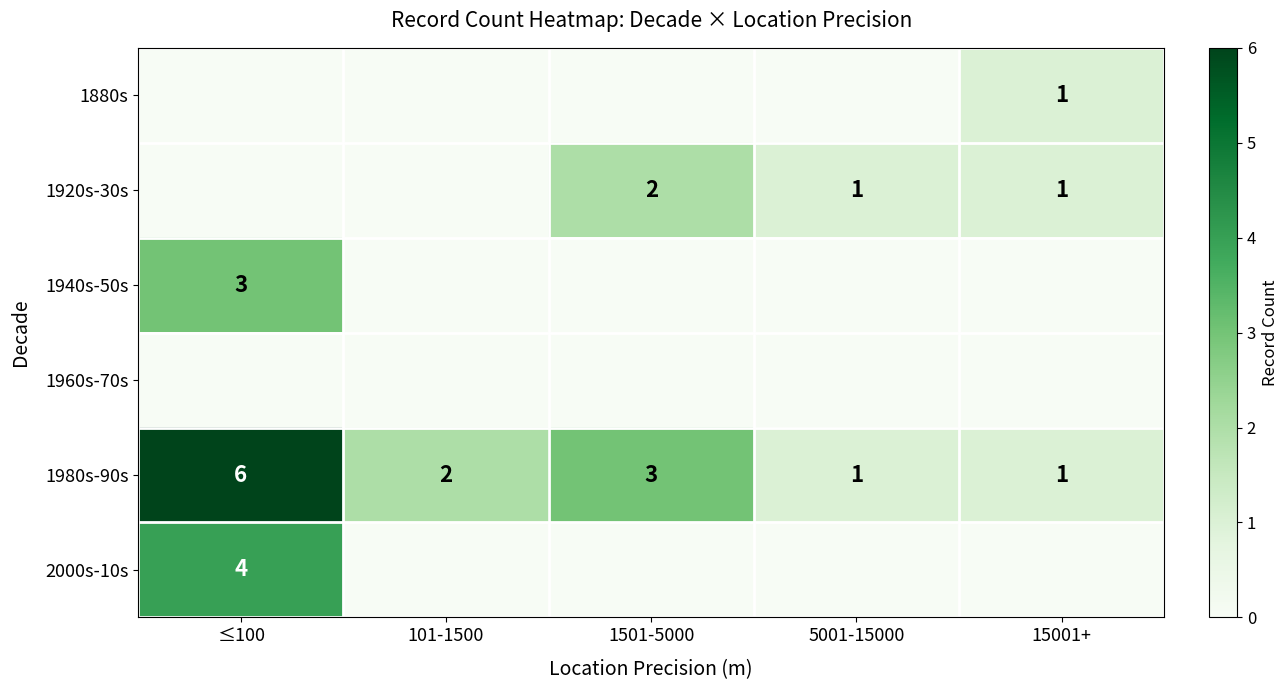

Where does the 1980s-90s series first go above 2?

≤100